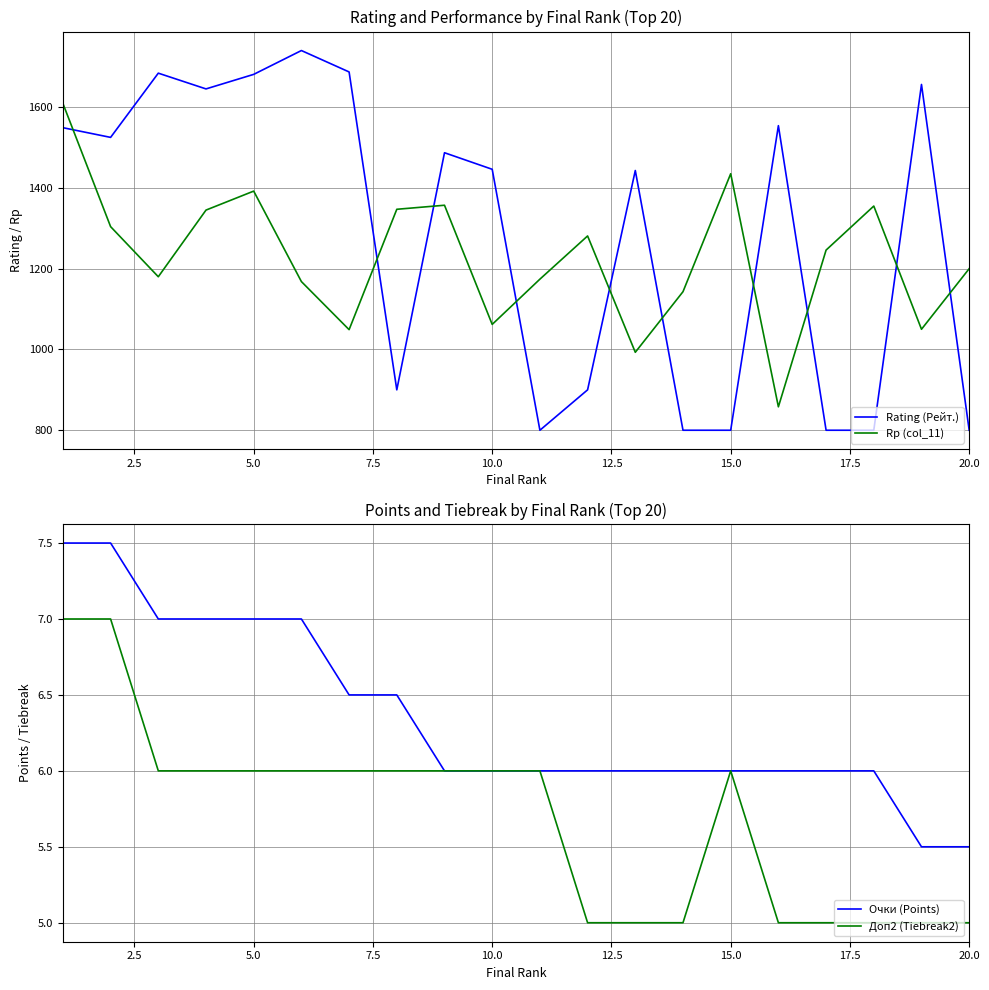

What is the average value of the Очки (Points) series?

6.3